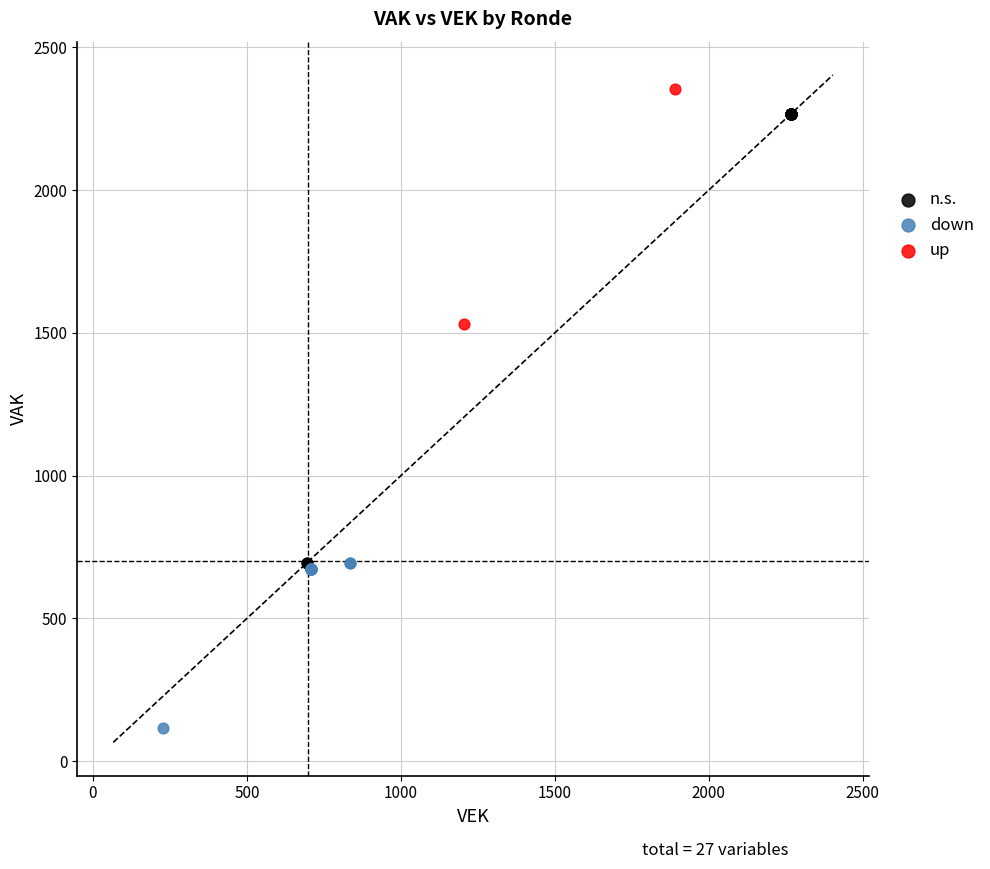

What are all the series names shown in the legend?

n.s., down, up